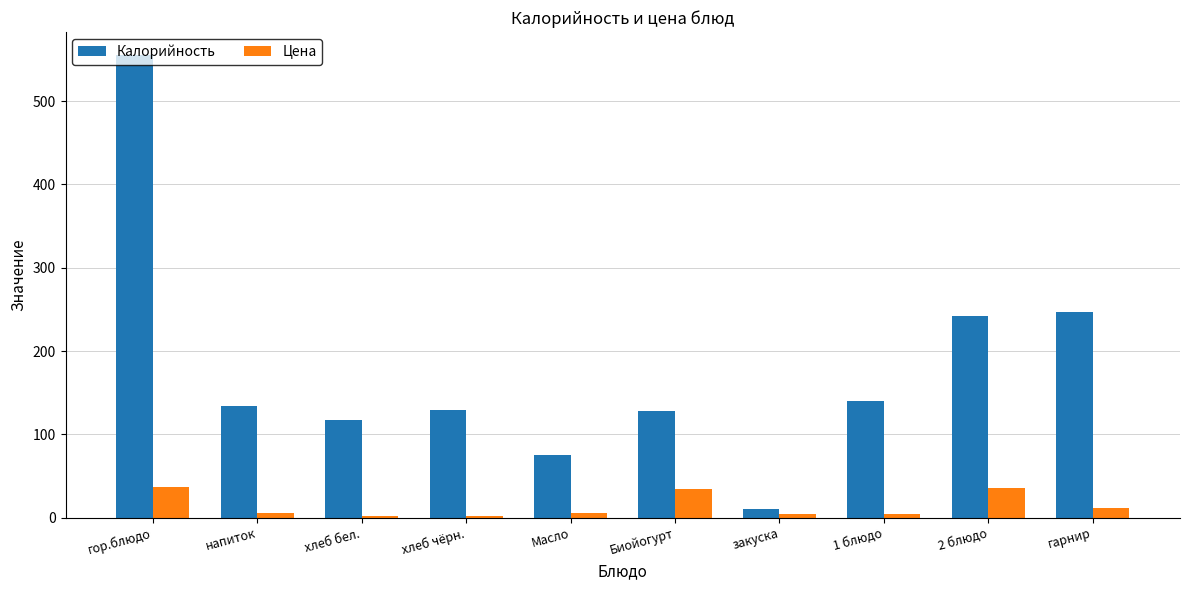

What is the sum of the Калорийность values at закуска and Масло?

85.0